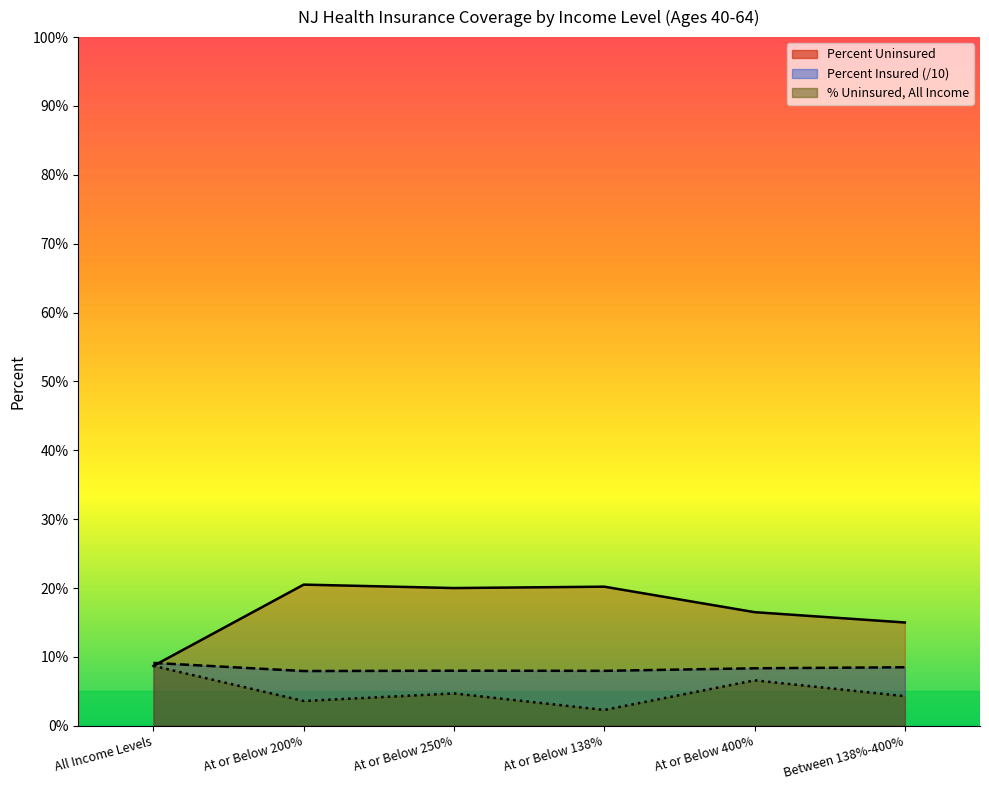

True or false: Uninsured and Percent Uninsured cross at least once.

False